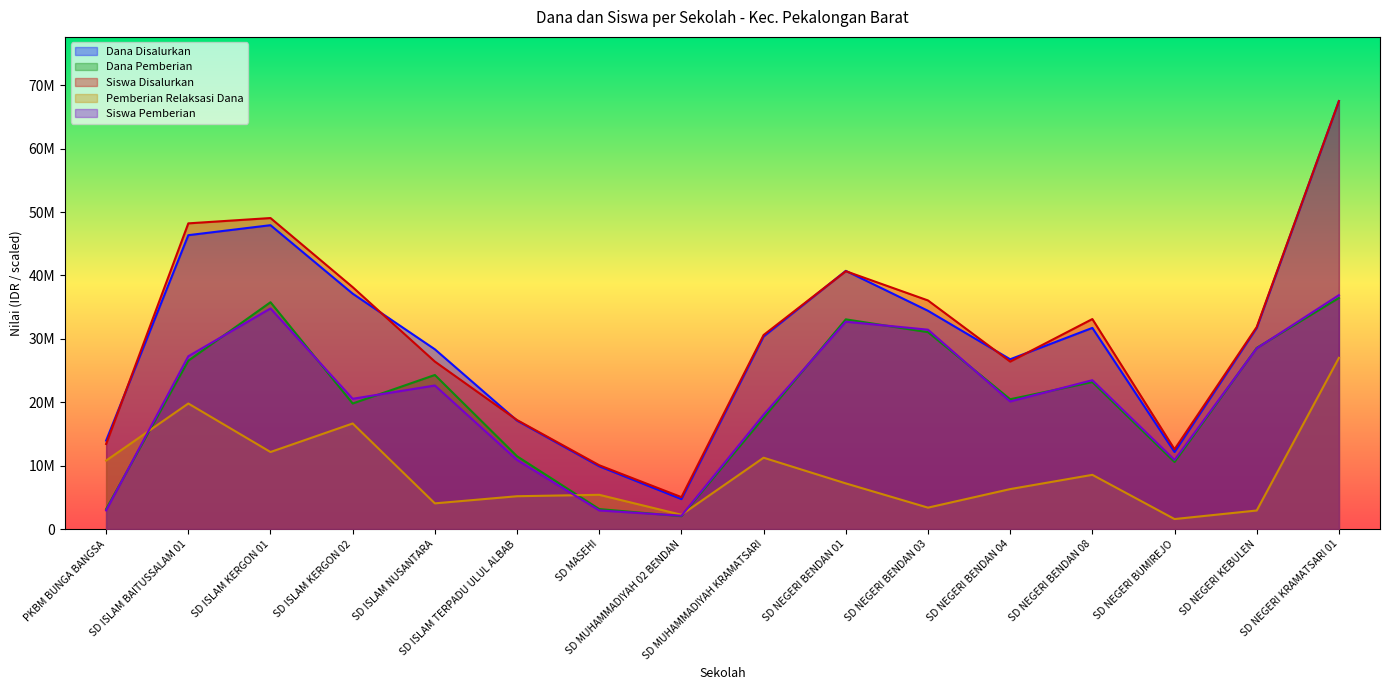

What is the approximate value of Dana Pemberian at SD NEGERI KEBULEN?

28575000.0